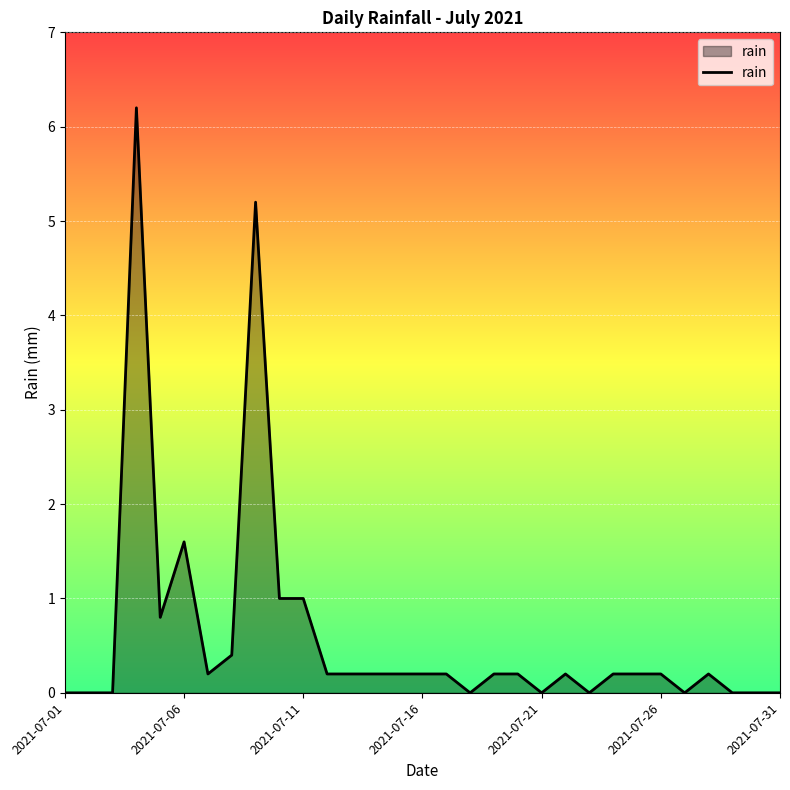

What is the maximum value shown in the chart?

6.2